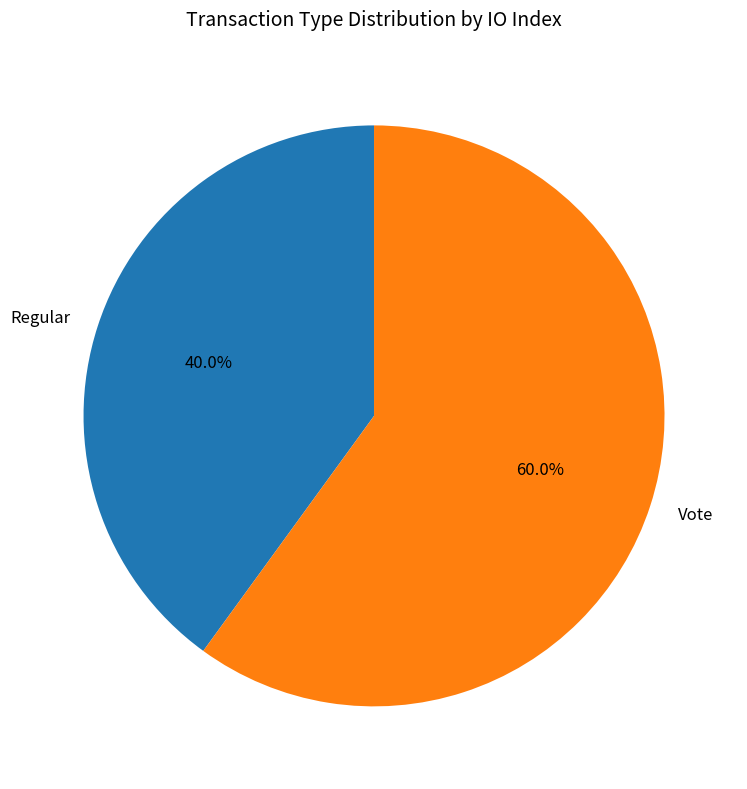

Does Regular account for over 50% of the chart?

No